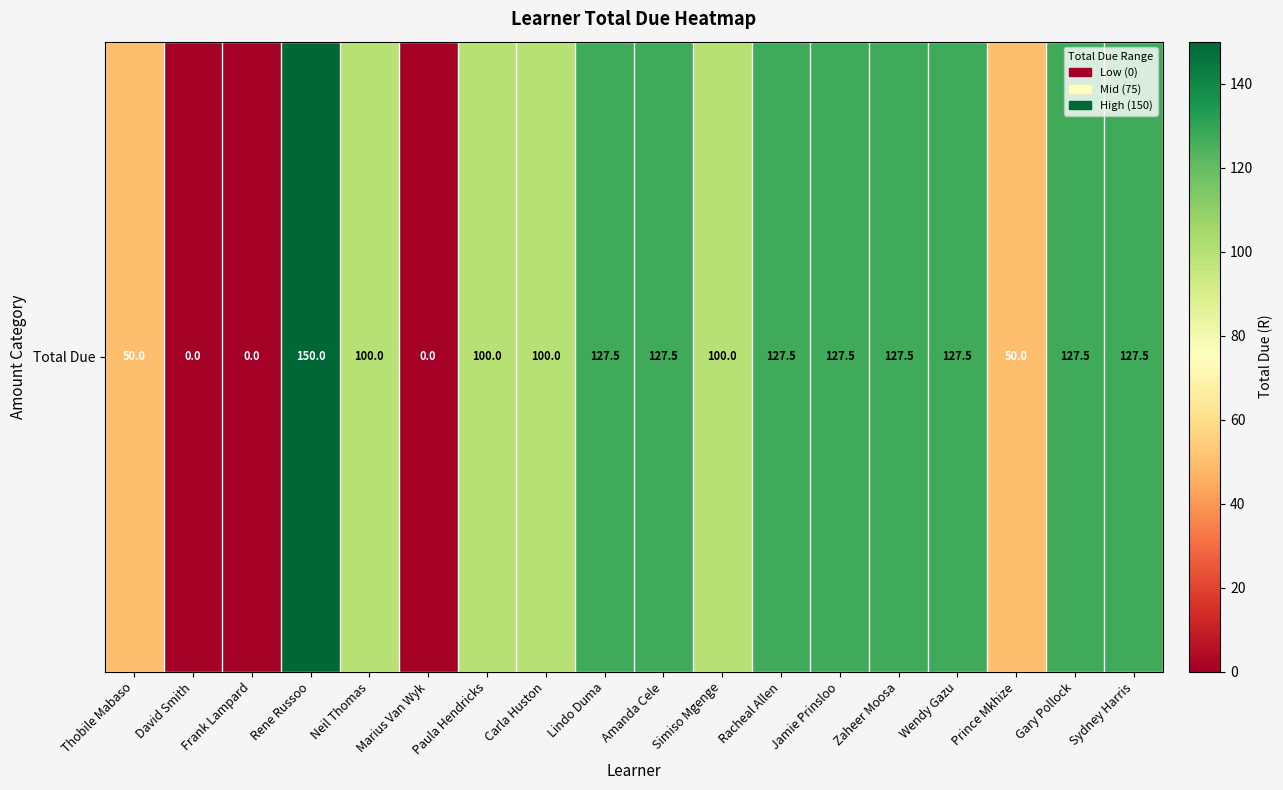

The value at David Smith is -68.7. True or false?

False